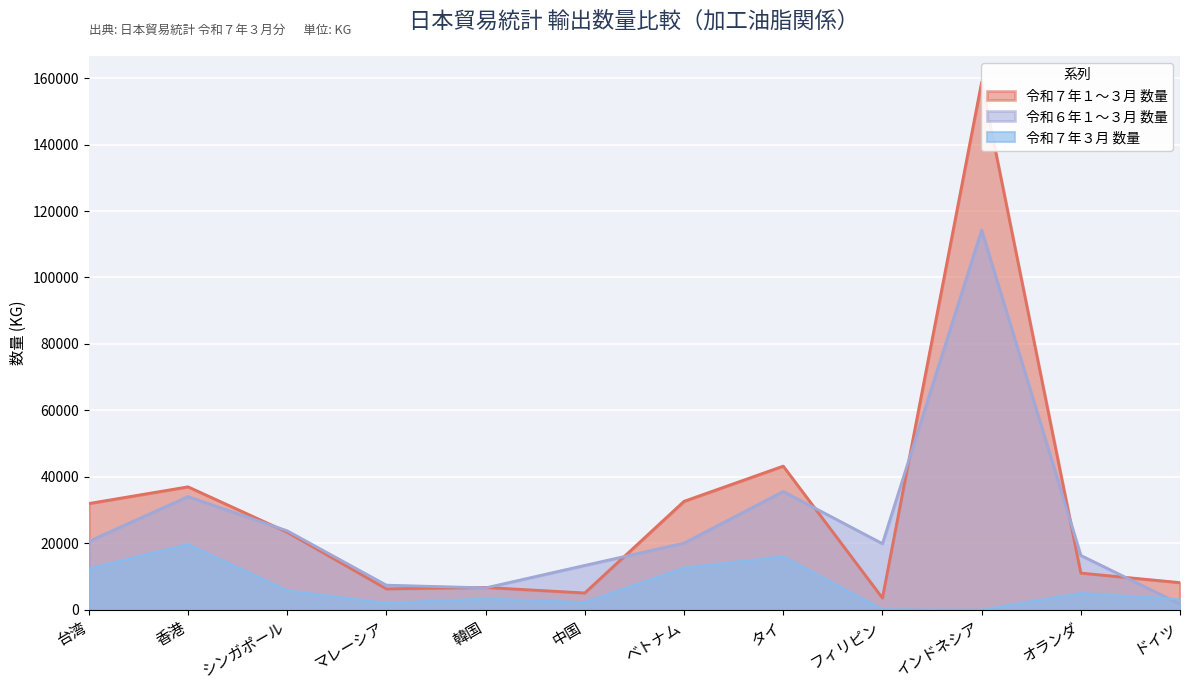

Between マレーシア and タイ, which is larger?

タイ